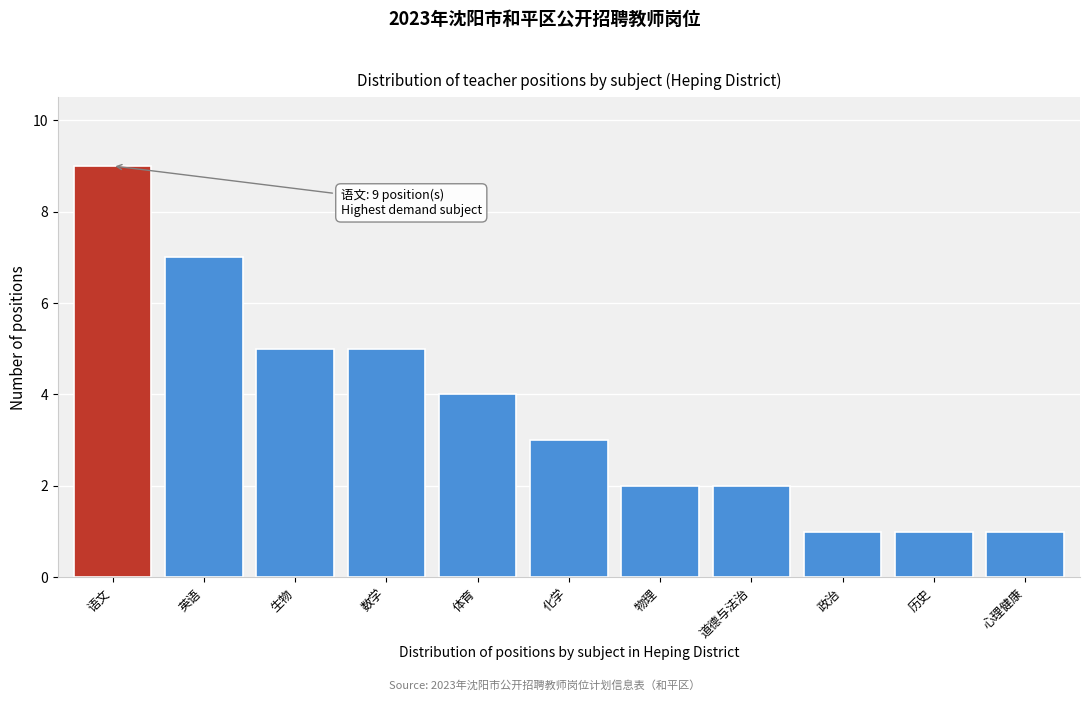

Reading left to right, transcribe all the data shown in this chart.

语文=9	英语=7	生物=5	数学=5	体育=4	化学=3	物理=2	道德与法治=2	政治=1	历史=1	心理健康=1